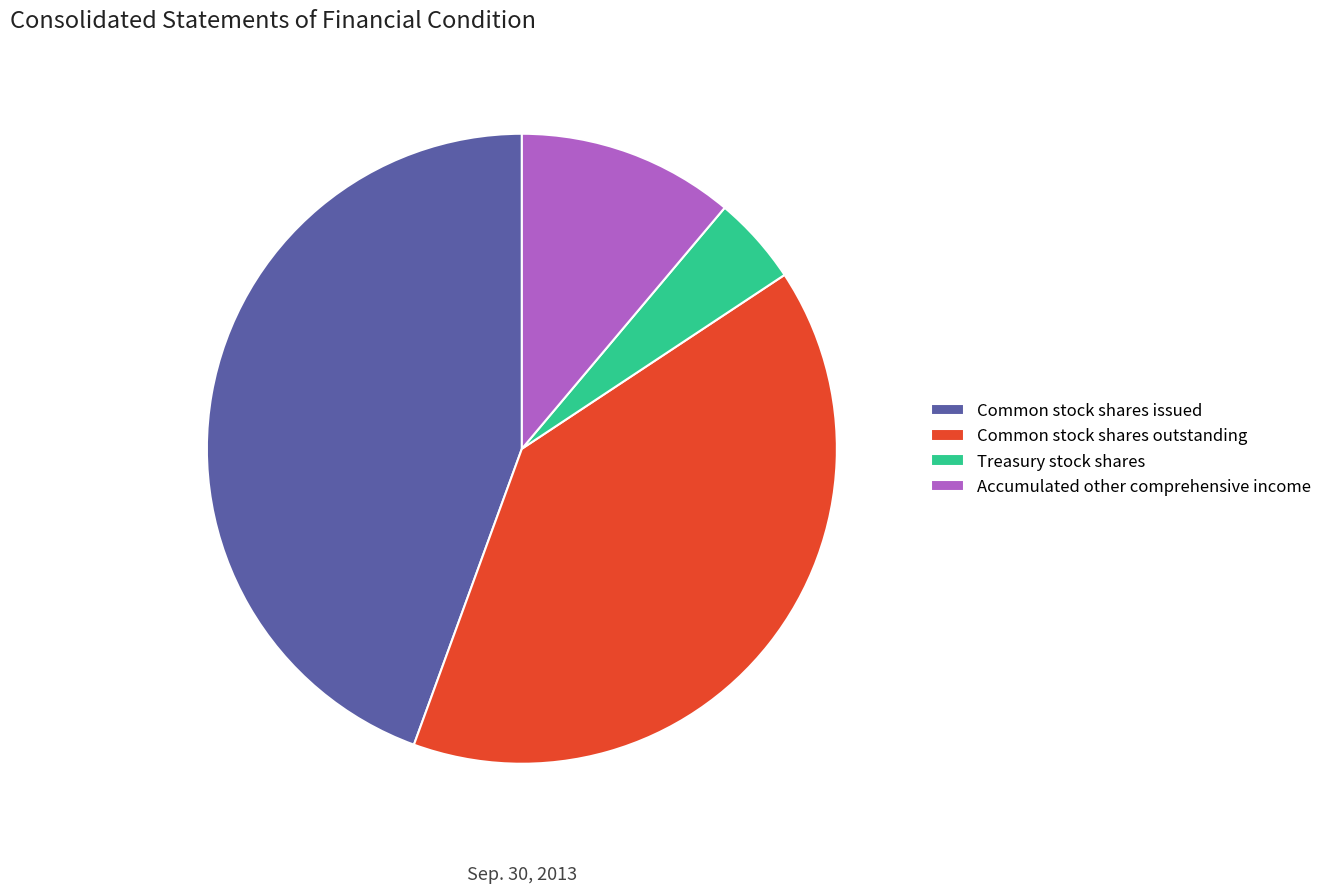

To the nearest percent, what is the difference between the Treasury stock shares and Common stock shares outstanding slice percentages?

35%